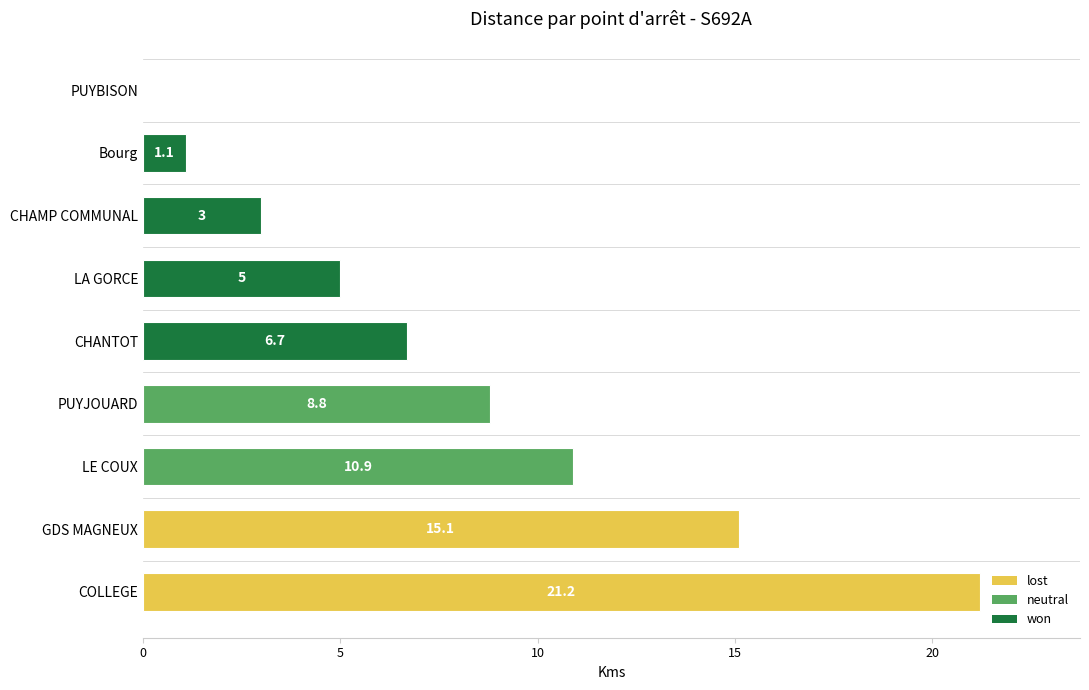

At which label is the value closest to 10?

LE COUX